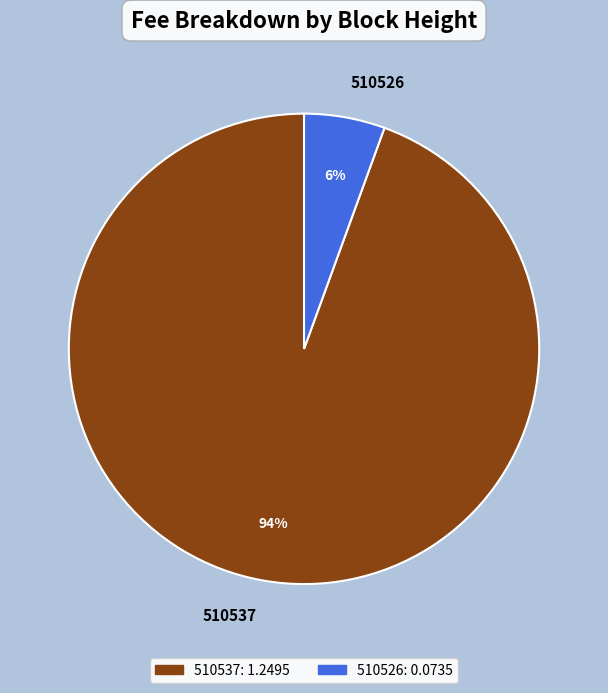

To the nearest percent, what percentage of the pie is 510526?

6%